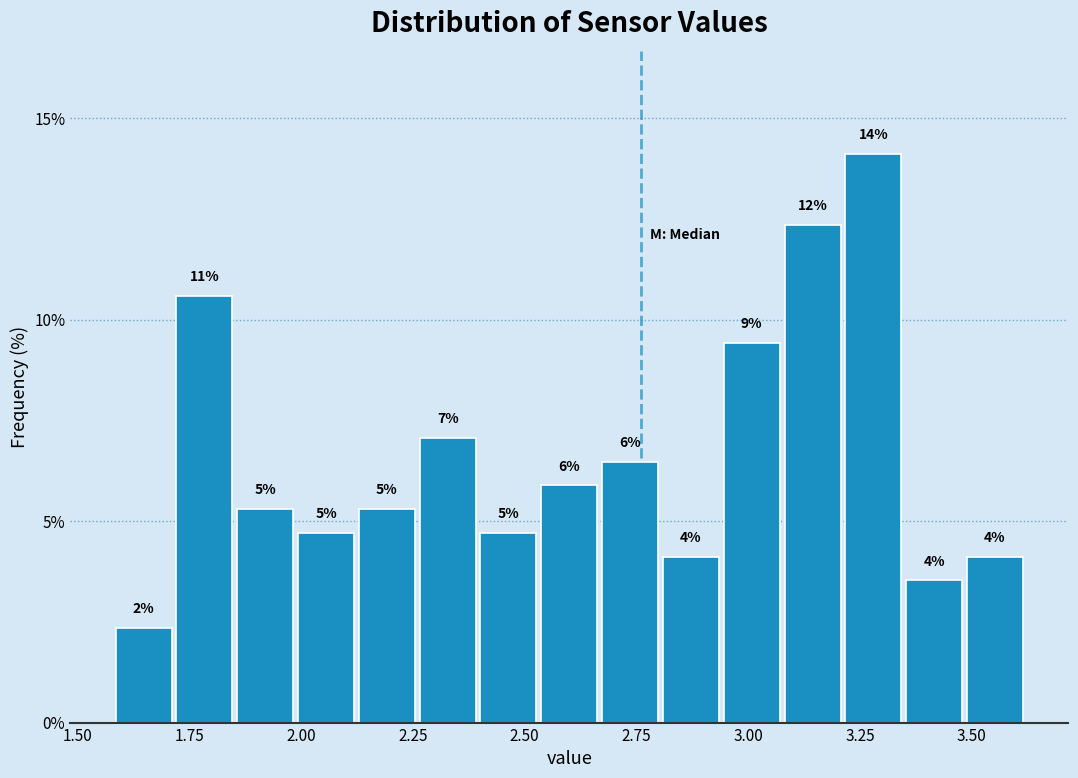

Around what value on the x-axis is the tallest bar? Give the approximate position of its centre, as read against the axis.

3.30